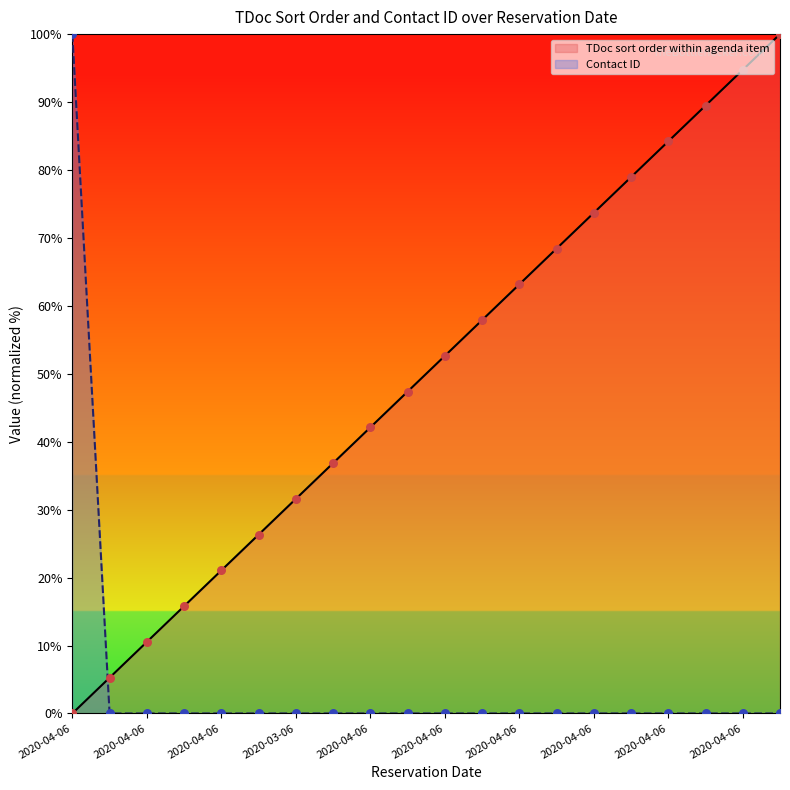

Which series has the largest total across all categories?

TDoc sort order within agenda item